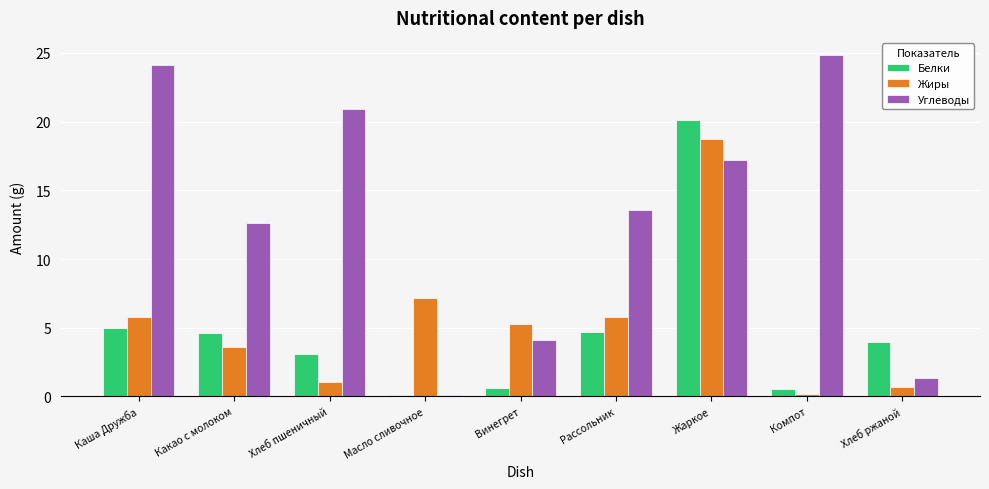

Rank the series by their maximum value, from highest to lowest.

Углеводы, Белки, Жиры